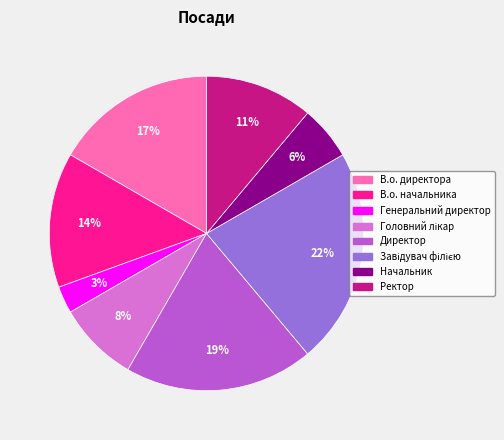

Which category has the smallest portion of the pie?

Генеральний директор